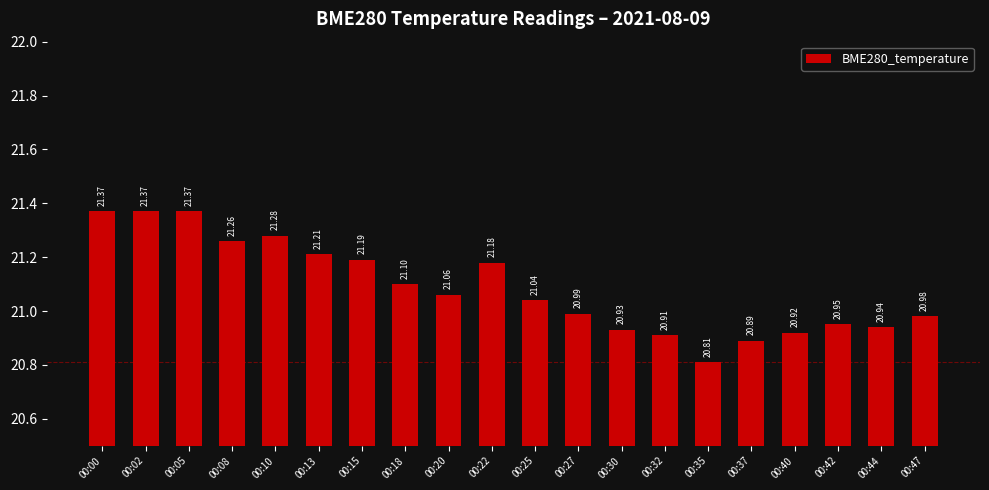

The value at 00:30 is 4.7. True or false?

False